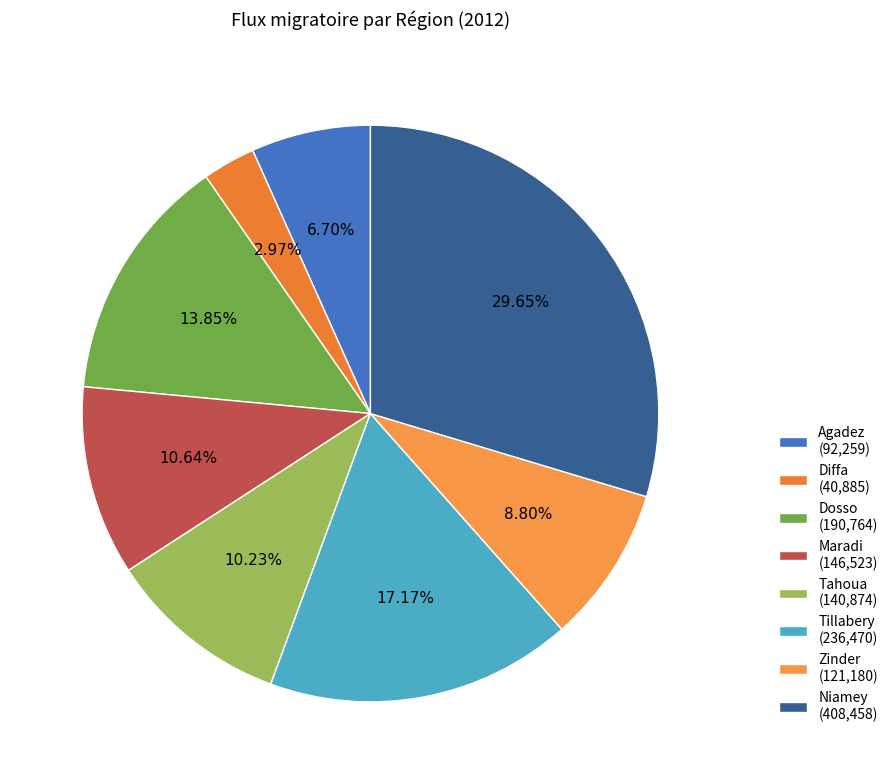

To the nearest percent, what is the combined percentage of Tahoua and Tillabery?

27%